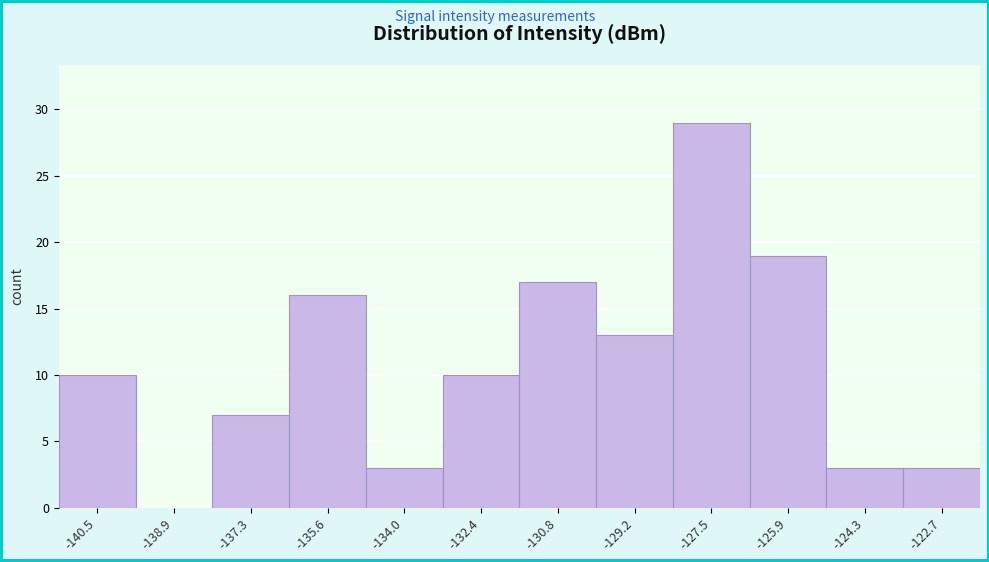

Reading right to left, list all the values displayed in this chart.

-122.7=3	-124.3=3	-125.9=19	-127.5=29	-129.2=13	-130.8=17	-132.4=10	-134.0=3	-135.6=16	-137.3=7	-138.9=0	-140.5=10